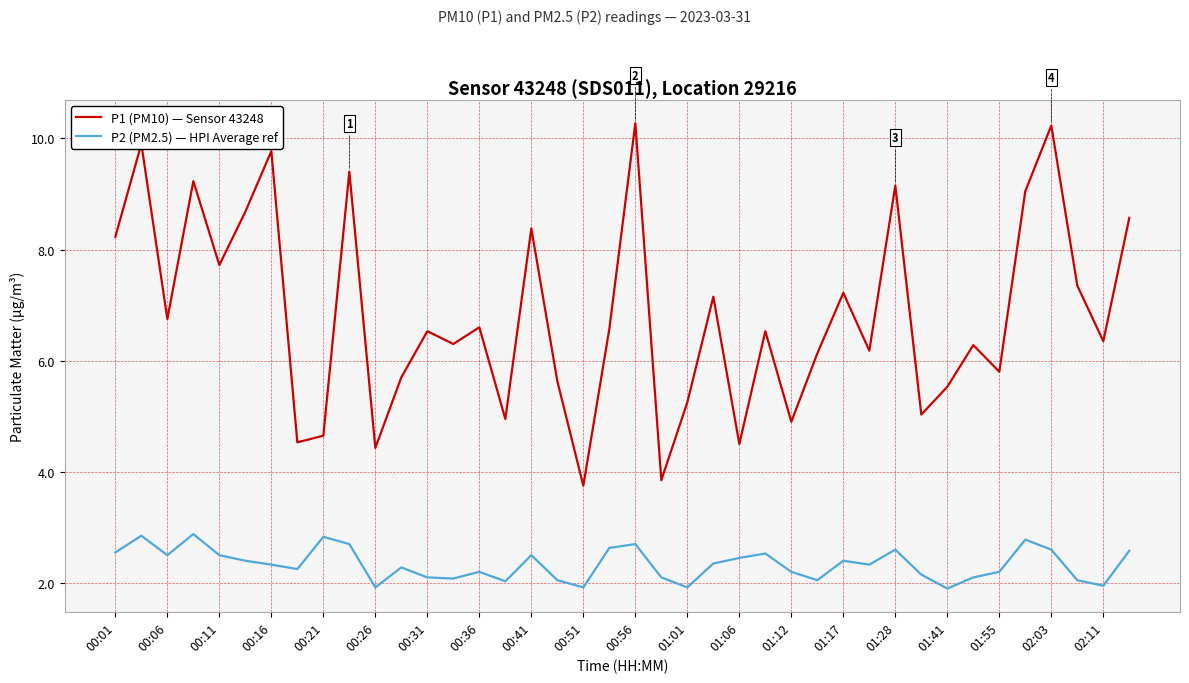

Which series has the largest total across all categories?

P1 (PM10) — Sensor 43248